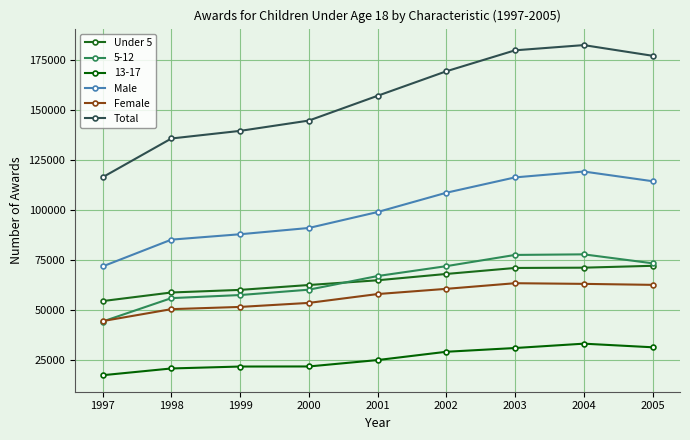

Where is the first local maximum for Female?

2003